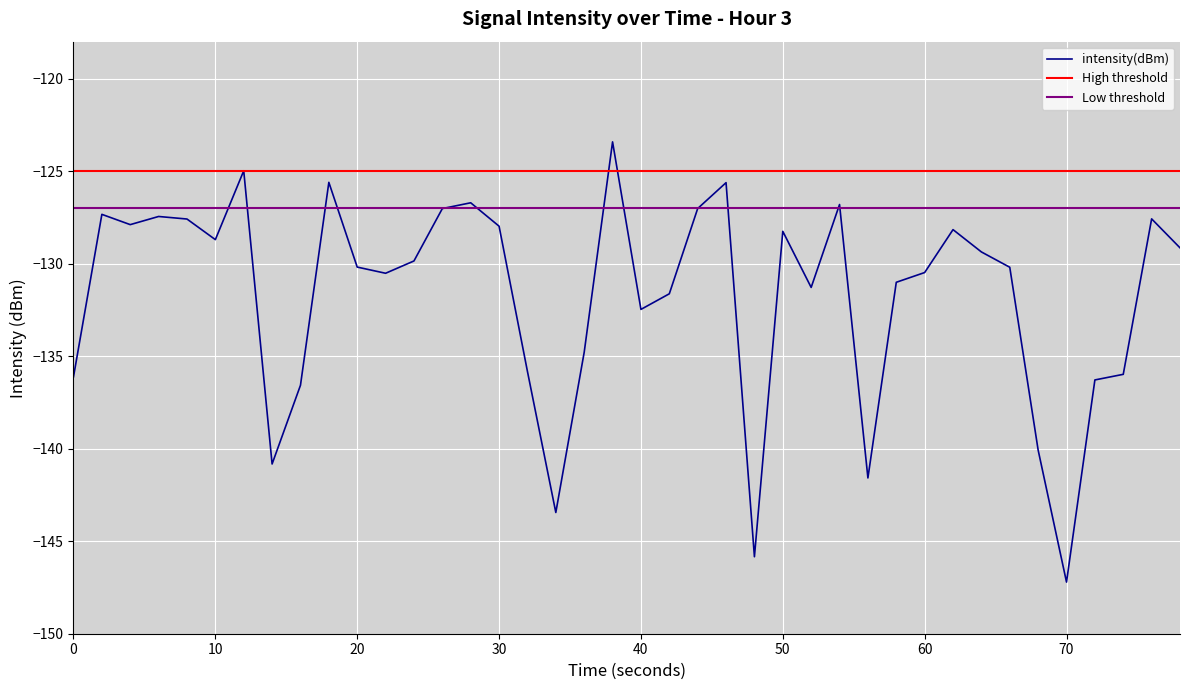

The chart shows a value of -229.6 at 80. True or false?

False